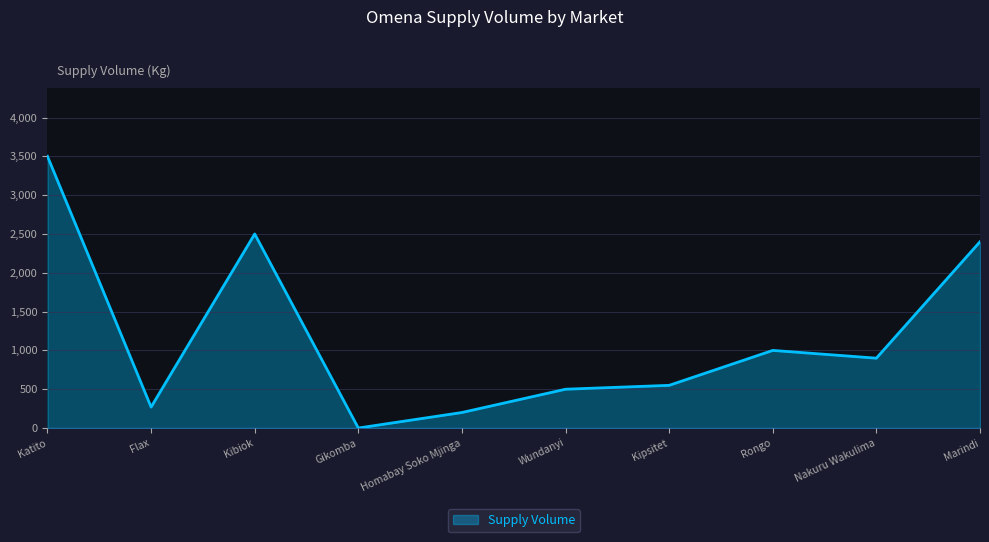

Which has a higher value, Wundanyi or Nakuru Wakulima?

Nakuru Wakulima